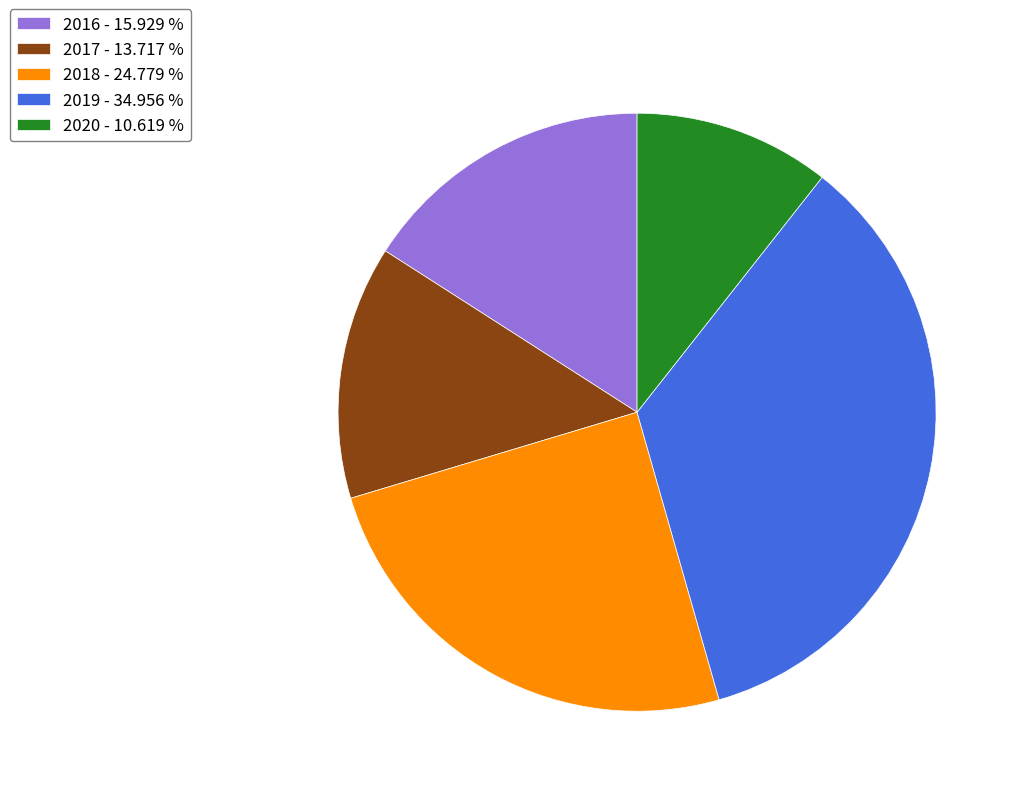

Which has a higher value, 2020 - 10.619 % or 2017 - 13.717 %?

2017 - 13.717 %